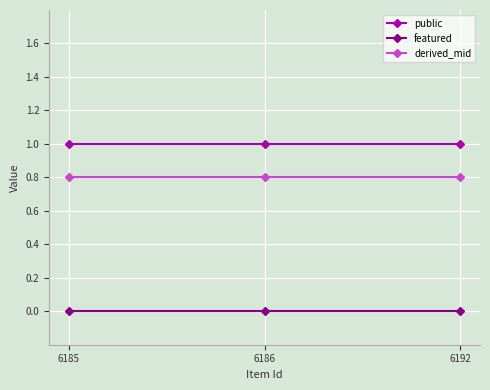

How many lines are shown in the chart?

3